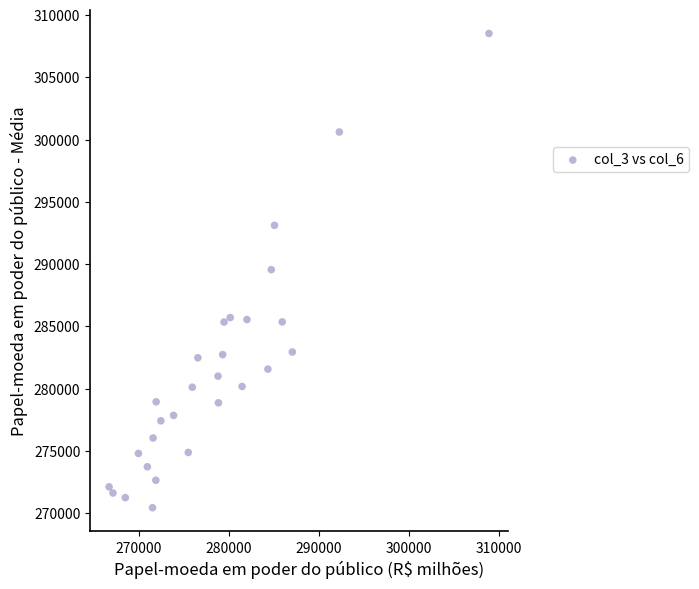

What is the range of Y values (max minus min)?

38083.9